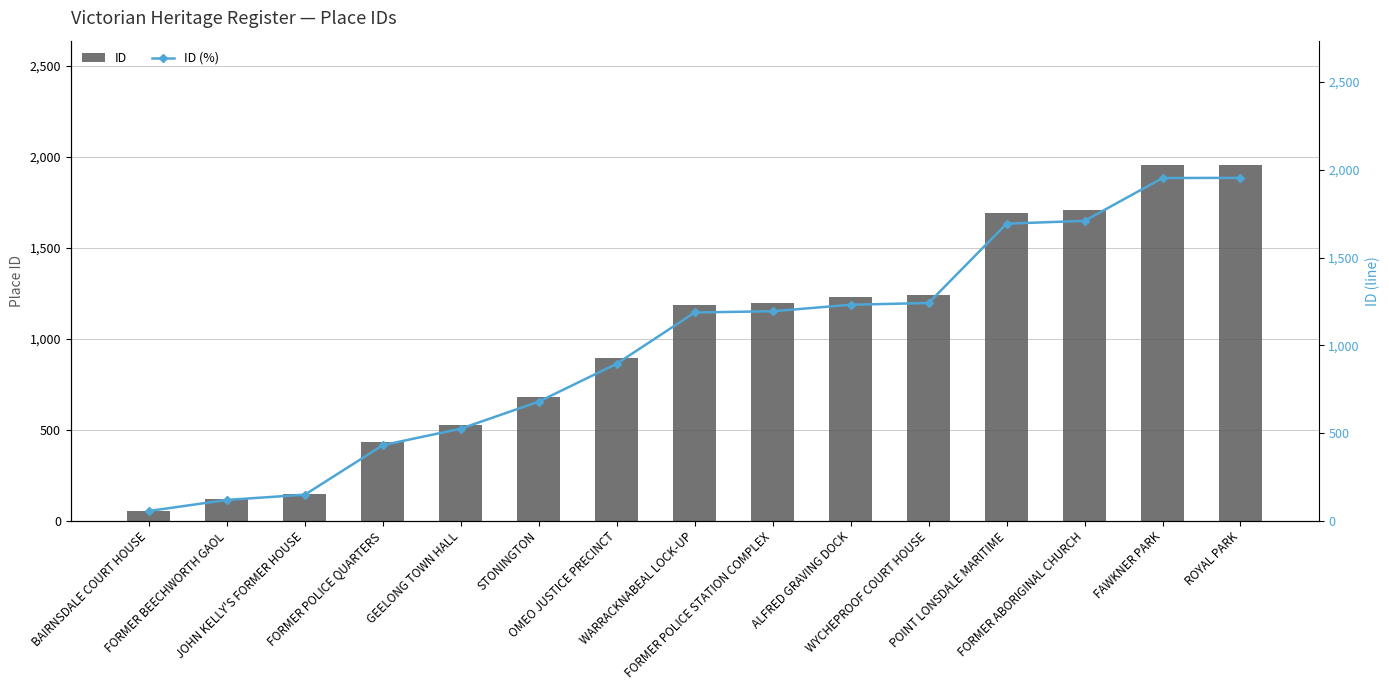

What position from the right is GEELONG TOWN HALL?

11